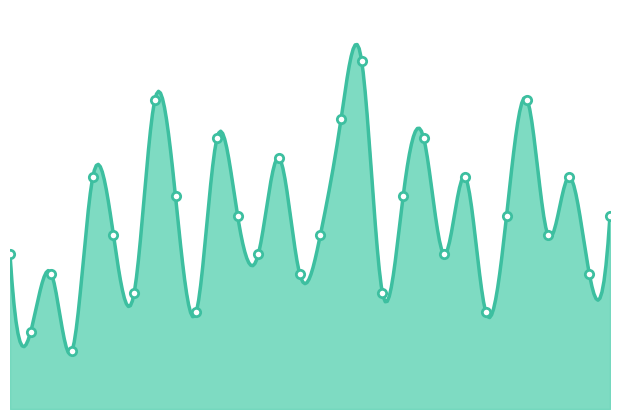

Where does the data first go above 50?

5